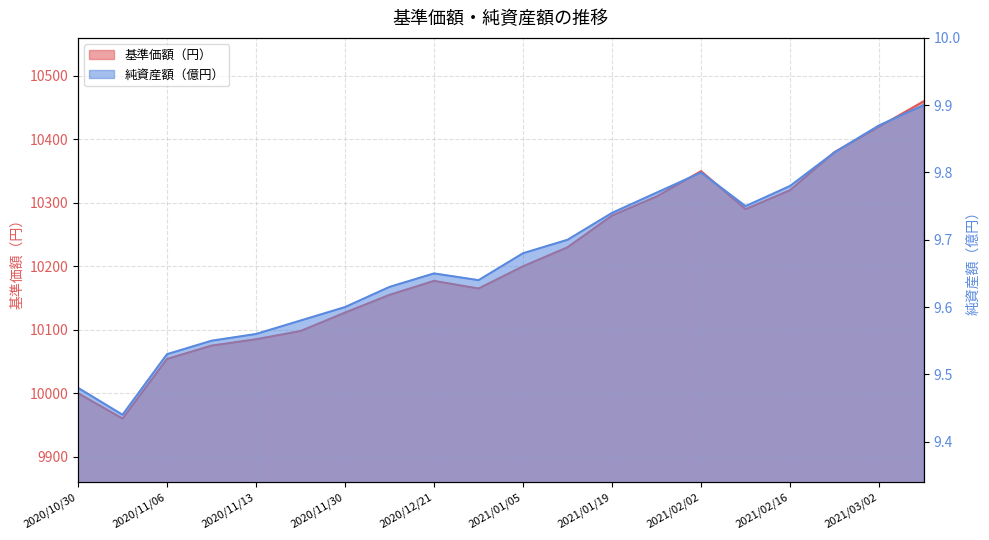

Which series has the widest spread of values?

基準価額（円）